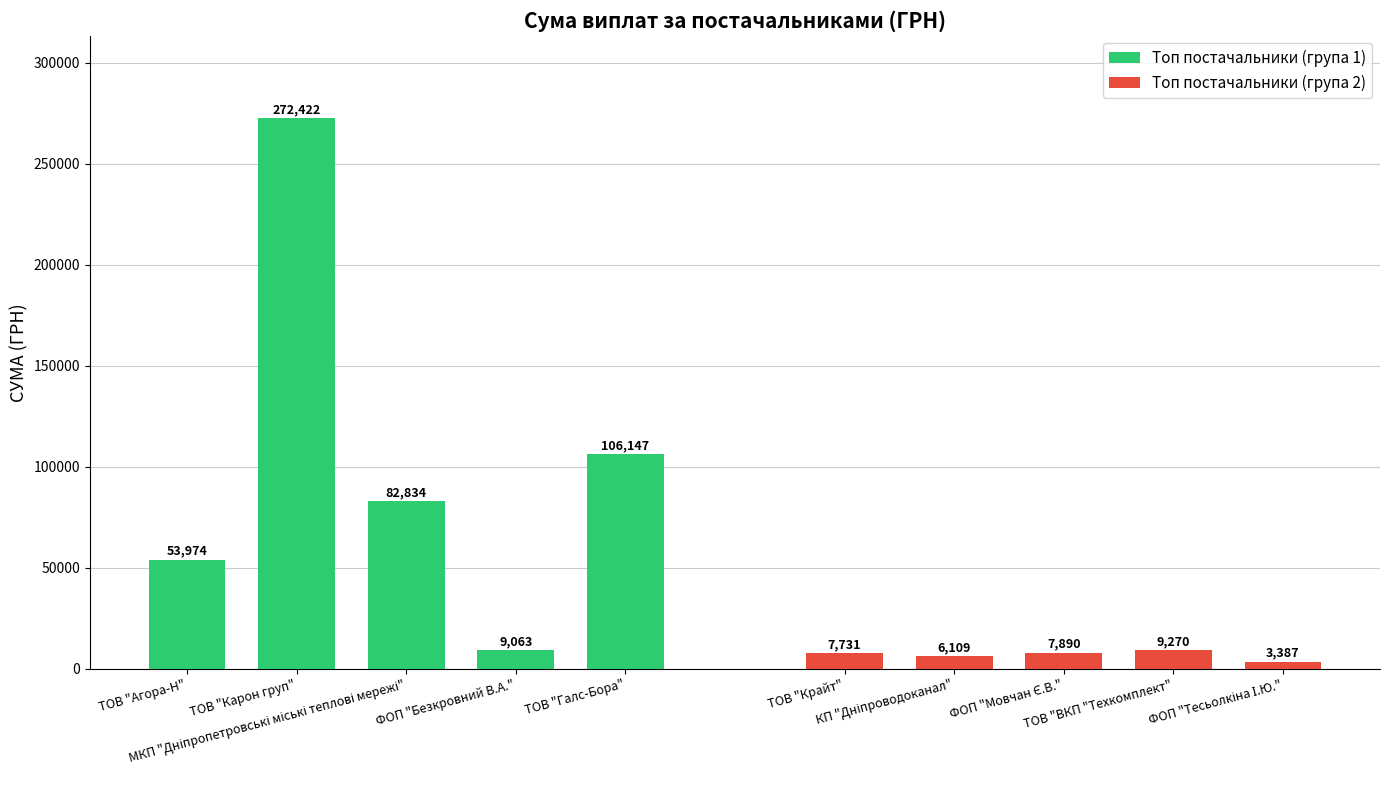

Does the chart contain stacked bars?

No